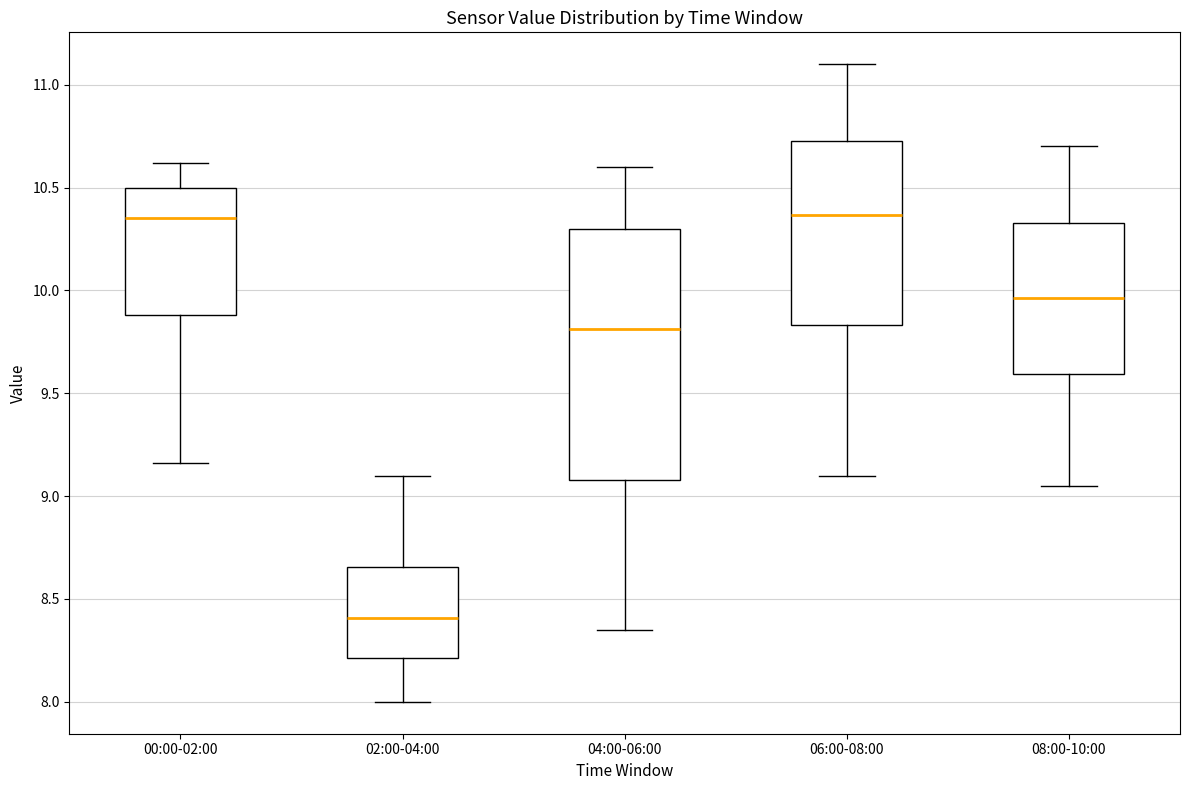

Reading left to right, read every box against the y-axis: the position of its median line, the range the box covers, and the ends of its whiskers. The values are not printed on the chart, so give them approximately, as read against the axis.

00:00-02:00: median 10.35, box 9.90 to 10.50, whiskers 9.15 to 10.60
02:00-04:00: median 8.40, box 8.20 to 8.65, whiskers 8.00 to 9.10
04:00-06:00: median 9.80, box 9.10 to 10.30, whiskers 8.35 to 10.60
06:00-08:00: median 10.35, box 9.85 to 10.75, whiskers 9.10 to 11.10
08:00-10:00: median 9.95, box 9.60 to 10.35, whiskers 9.05 to 10.70